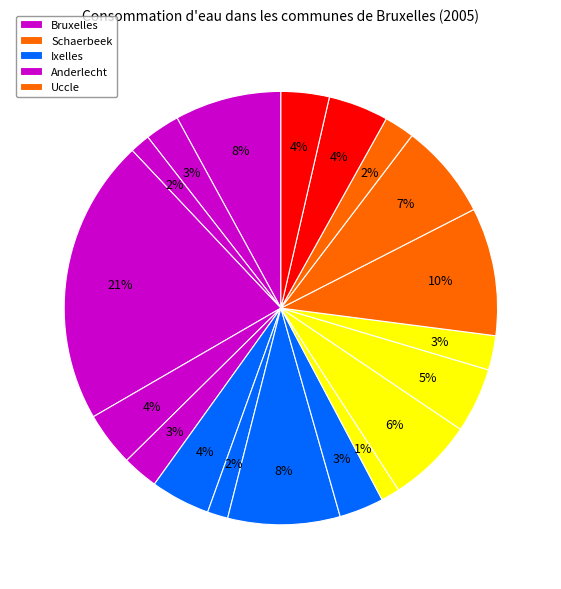

How many segments does this pie chart have?

19